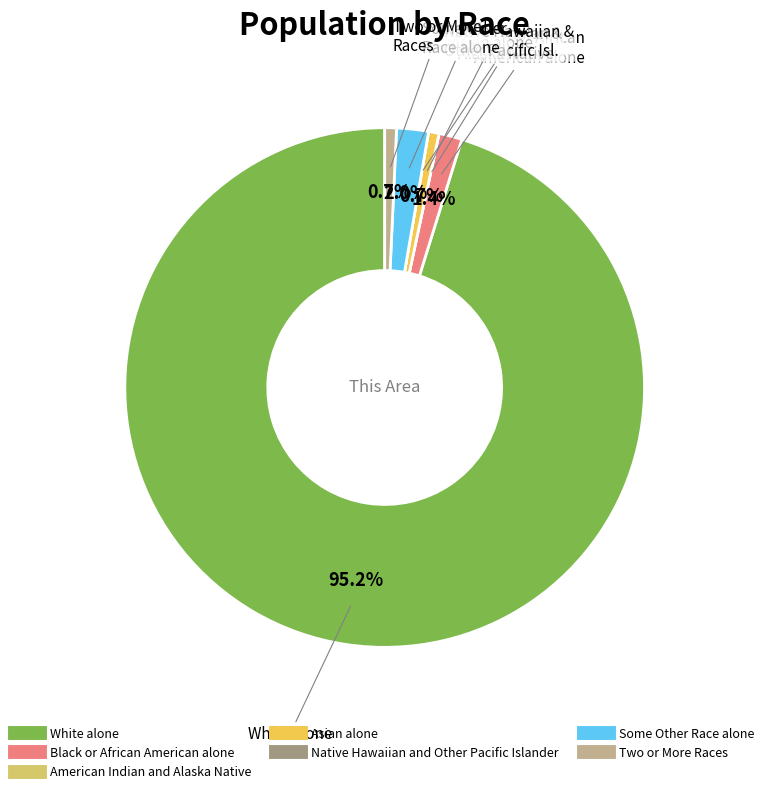

How much of the chart is everything except Asian alone?

99.3%